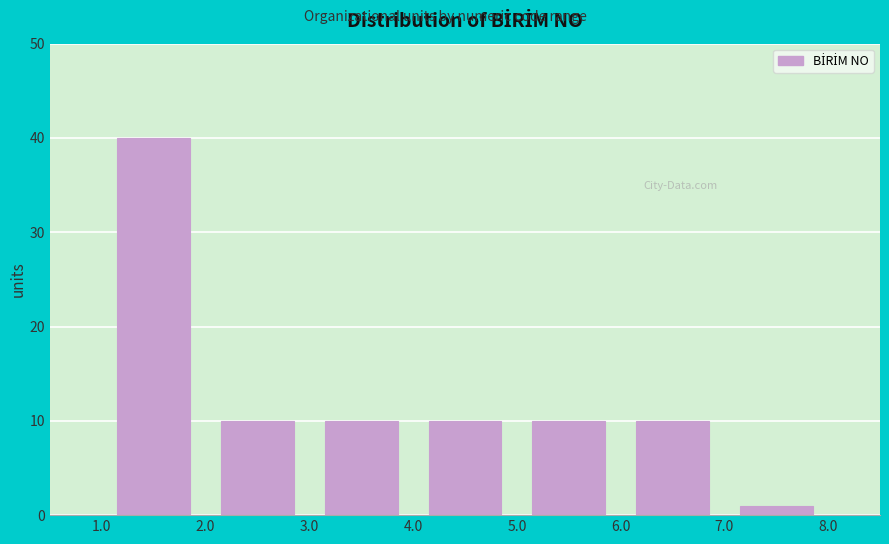

How tall is the bar that spans 2.0 to 3.0 on the x-axis? The values are not printed on the chart, so give them approximately, as read against the axis.

10